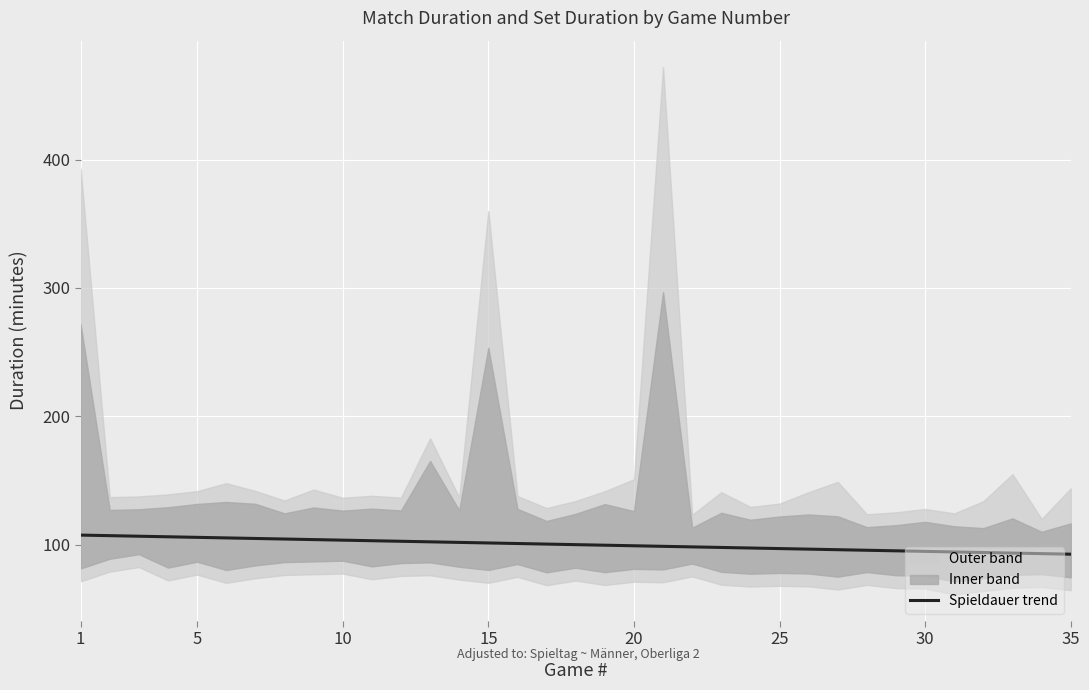

Count the number of categories in the chart.

35